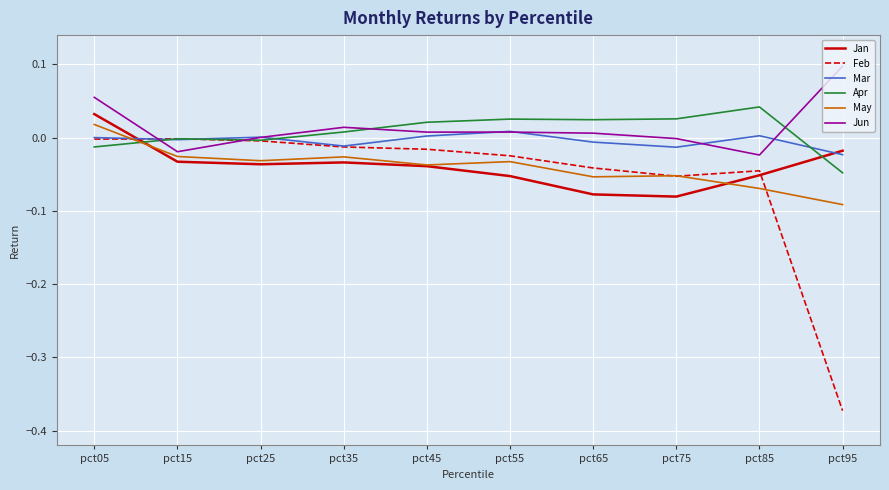

Which category has the lowest value in the Feb series?

pct95